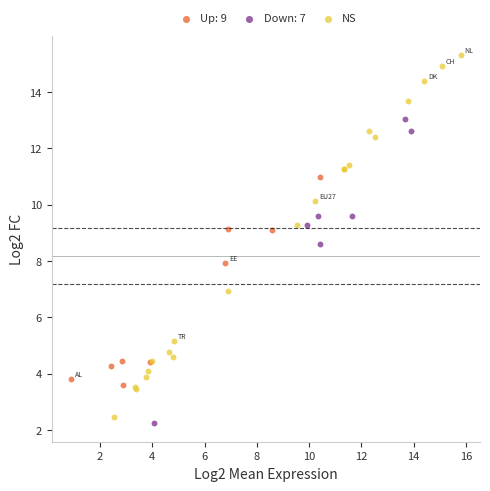

Which series reaches the maximum Y coordinate?

NS